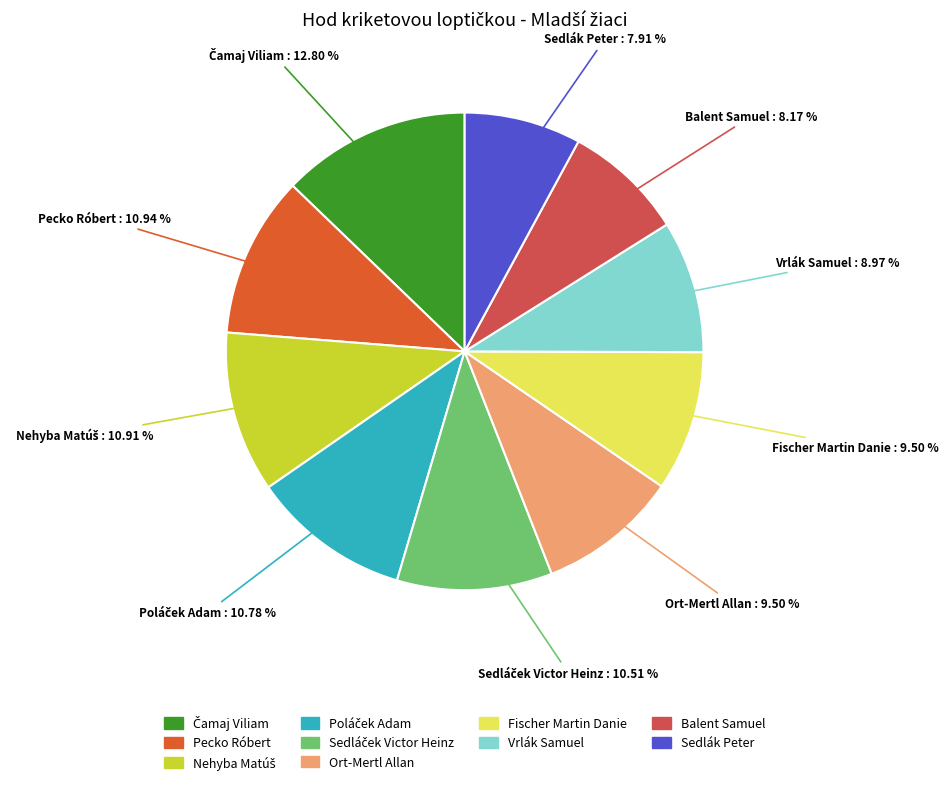

Count the number of slices in the pie.

10